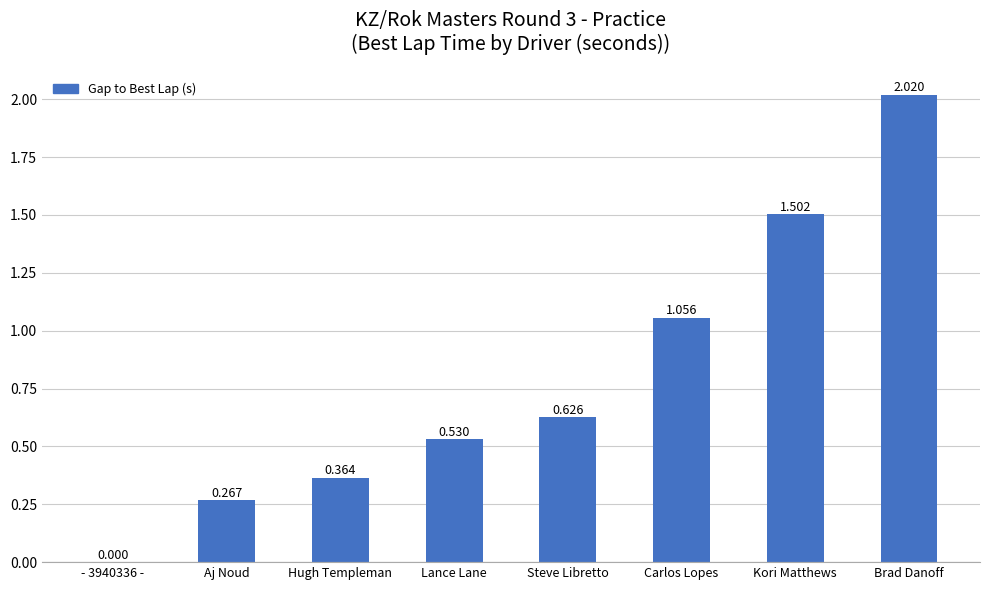

Which has a higher value, Carlos Lopes or Kori Matthews?

Kori Matthews